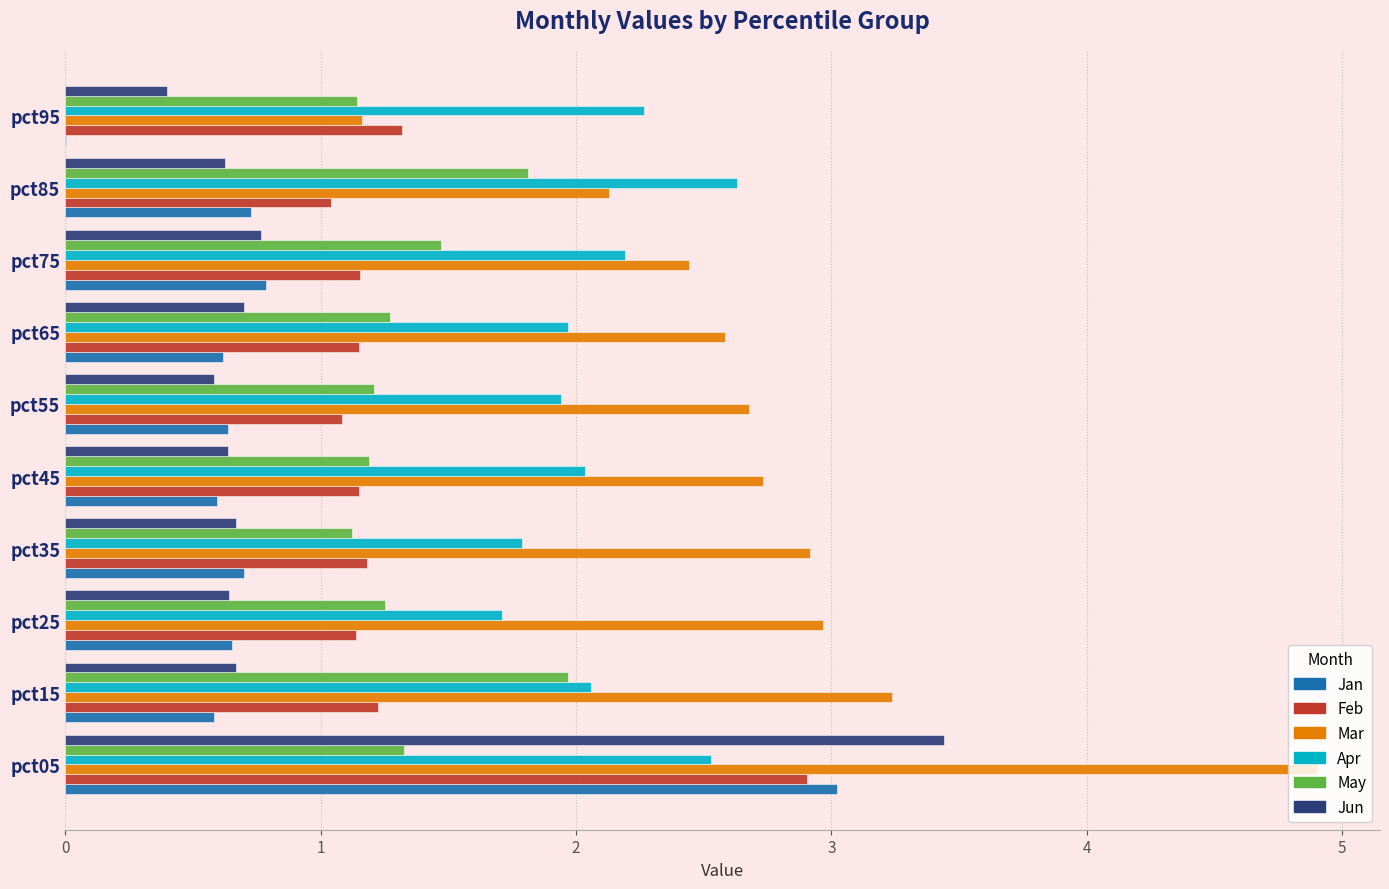

What is the approximate value of Mar at pct65?

2.6